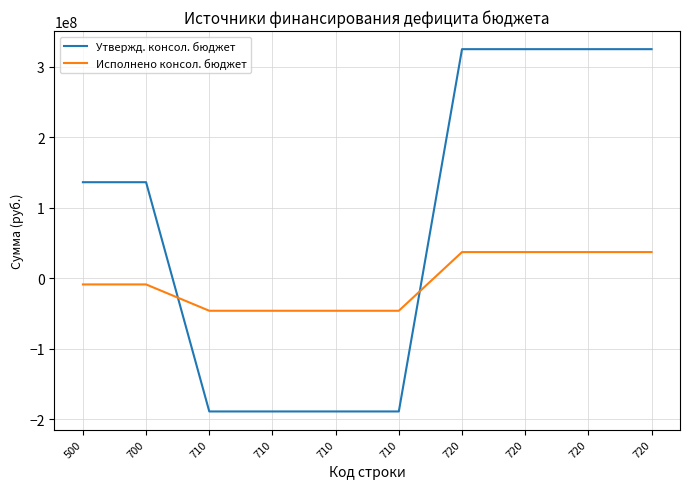

Is the value of Исполнено консол. бюджет at 700 greater than the value of Утвержд. консол. бюджет at 720?

No